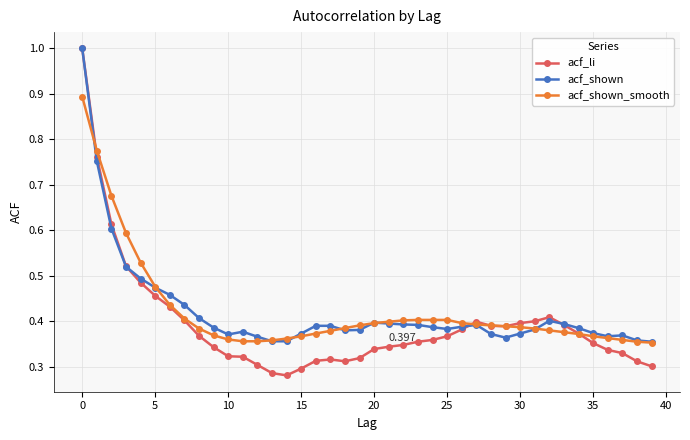

Which series has the widest spread of values?

acf_li